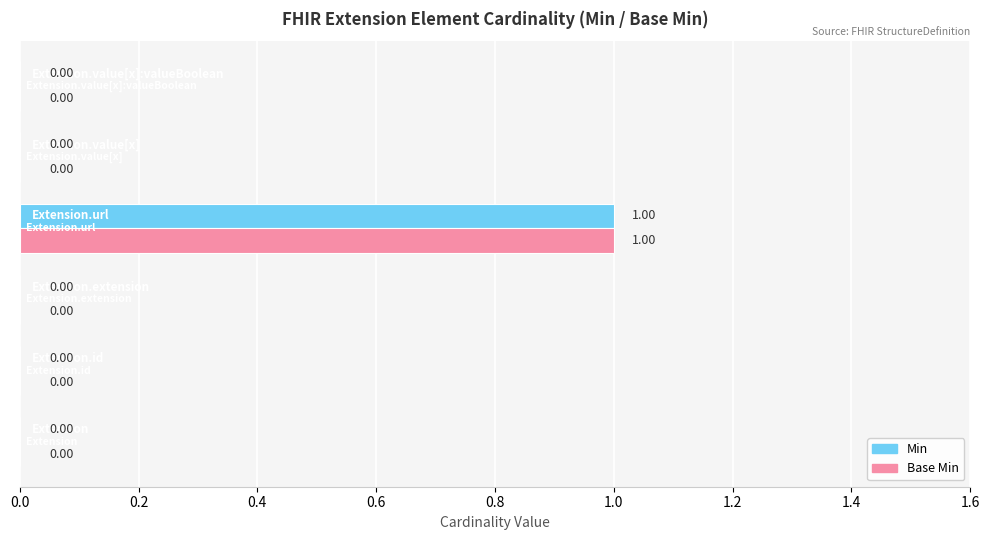

What are all the series names shown in the legend?

Min, Base Min